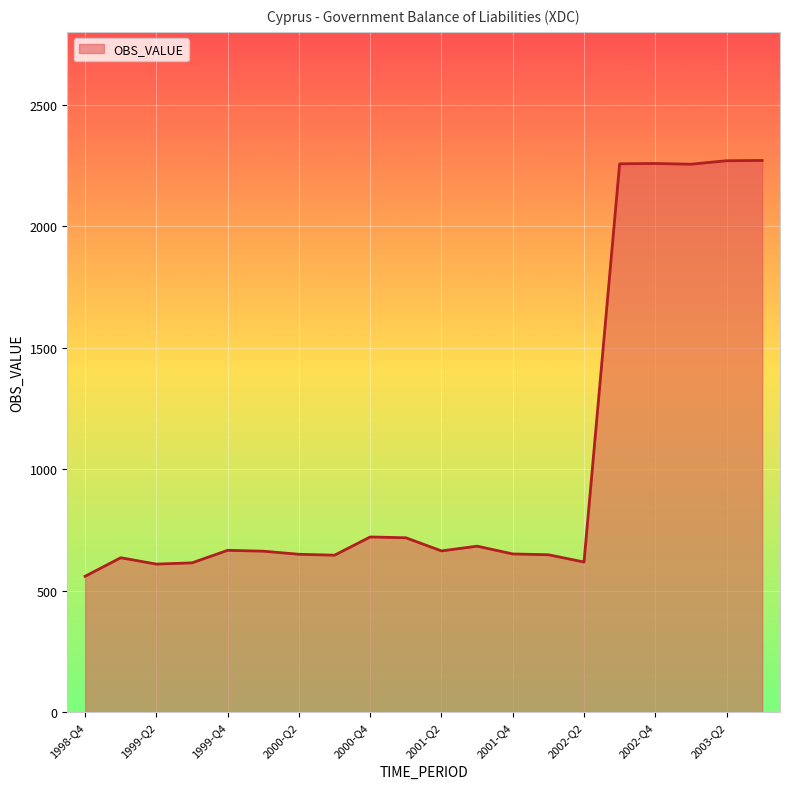

What is the maximum value shown in the chart?

2270.6